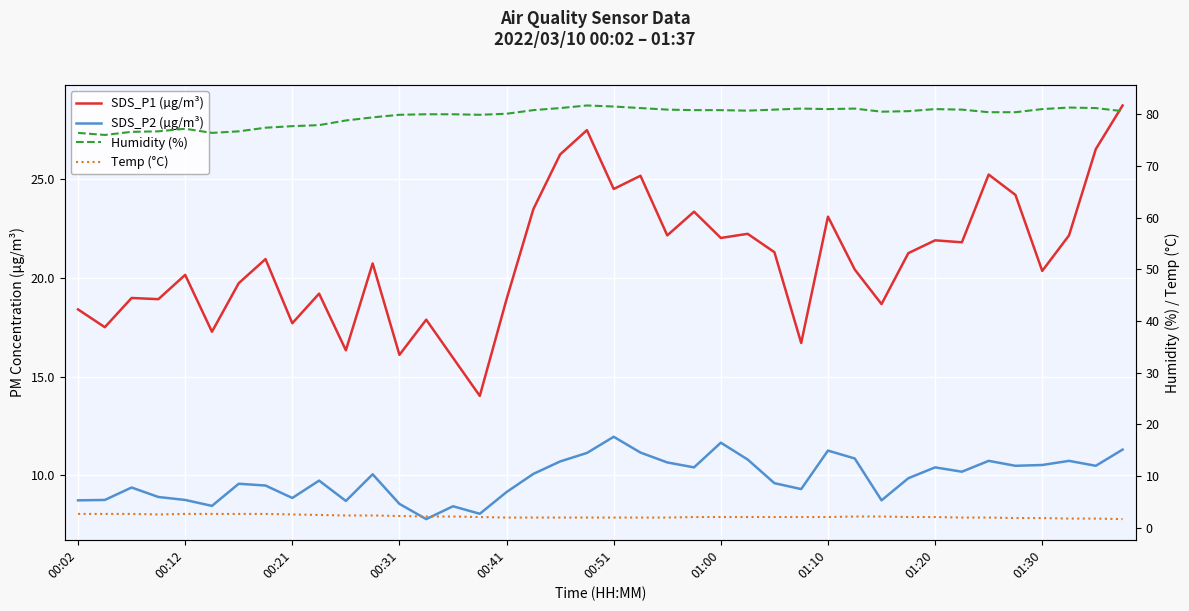

Does the chart display data point markers on the line(s)?

No